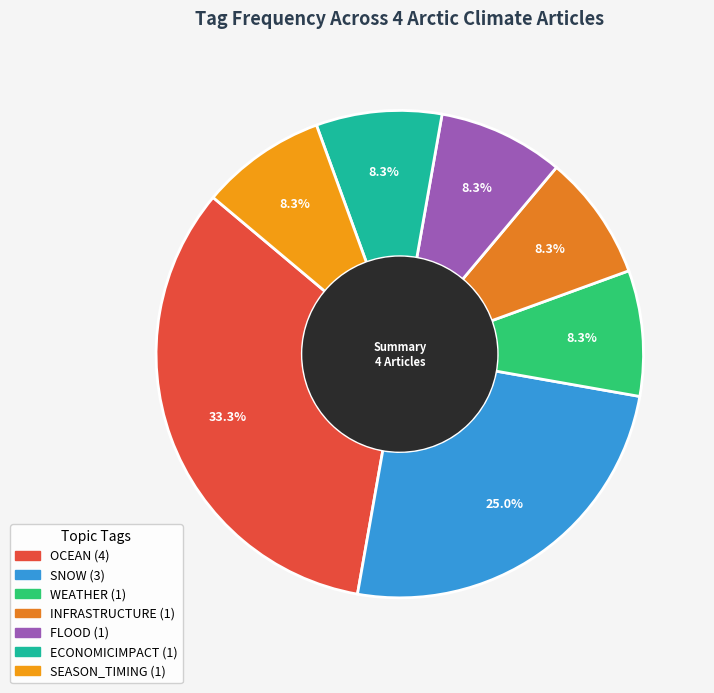

To the nearest percent, what portion does OCEAN represent?

33%